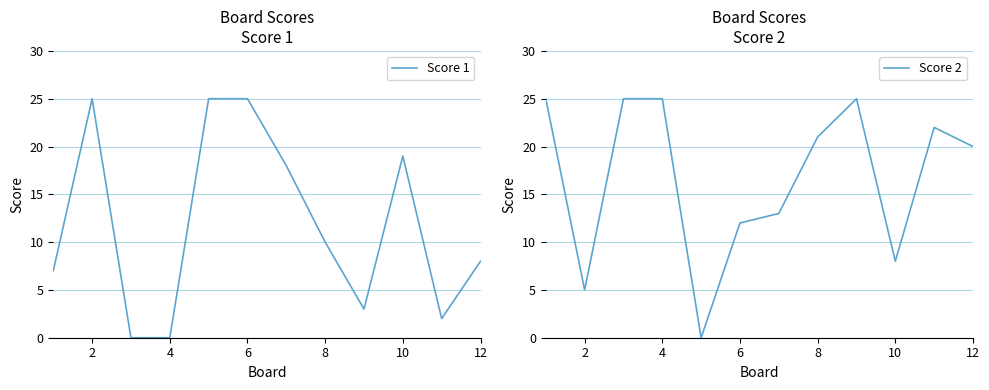

Reading left to right, extract all data points from this chart.

Score 1: 7	25	0	0	25	25	18	10	3	19	2	8
Score 2: 25	5	25	25	0	12	13	21	25	8	22	20